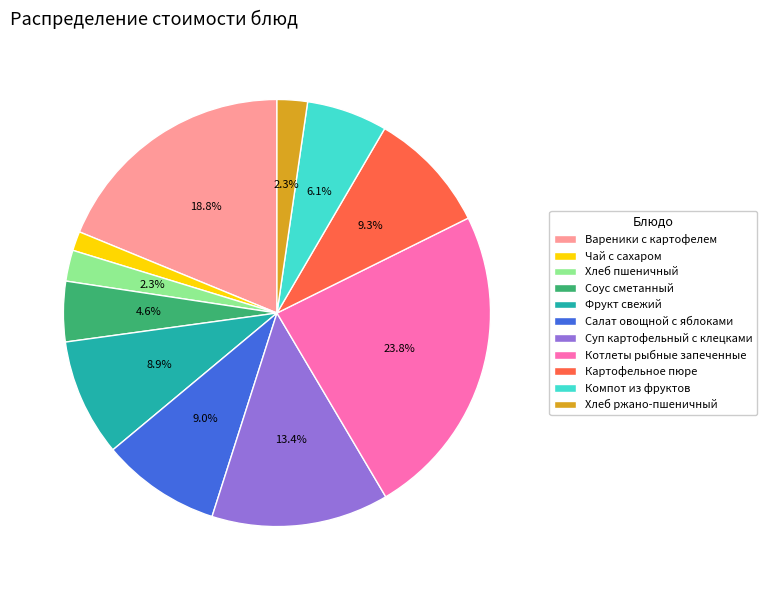

Do Котлеты рыбные запеченные and Хлеб ржано-пшеничный together represent more than half of the pie?

No